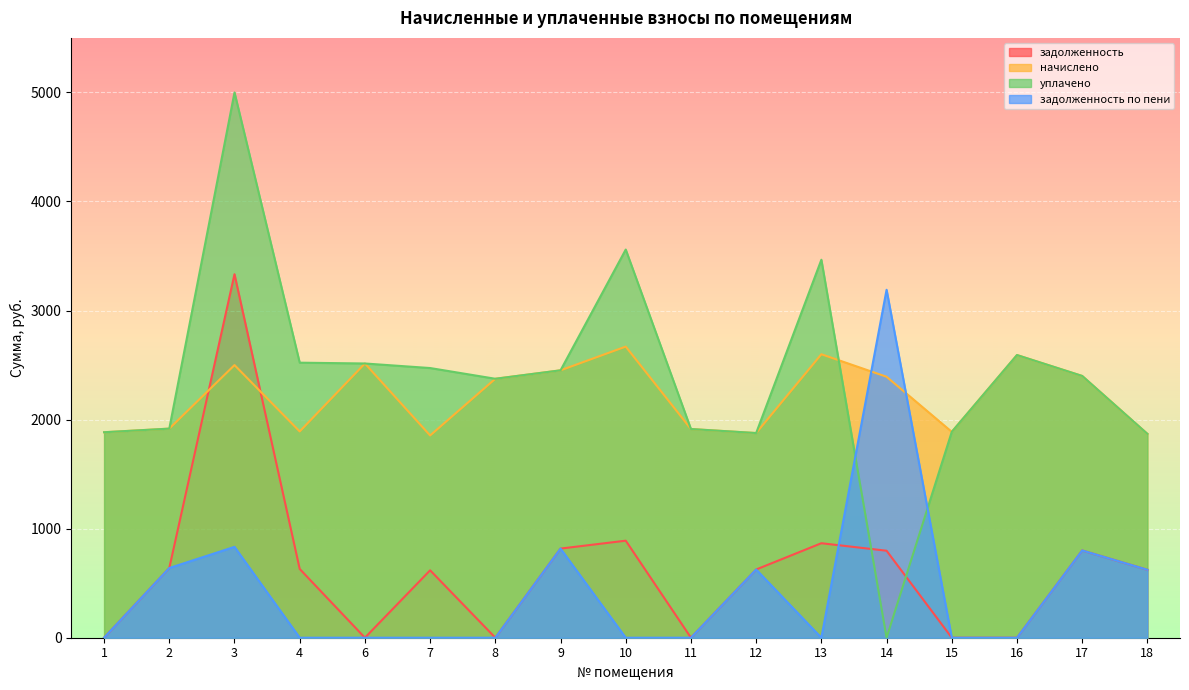

Between 9 and 15, which series saw the biggest shift?

задолженность